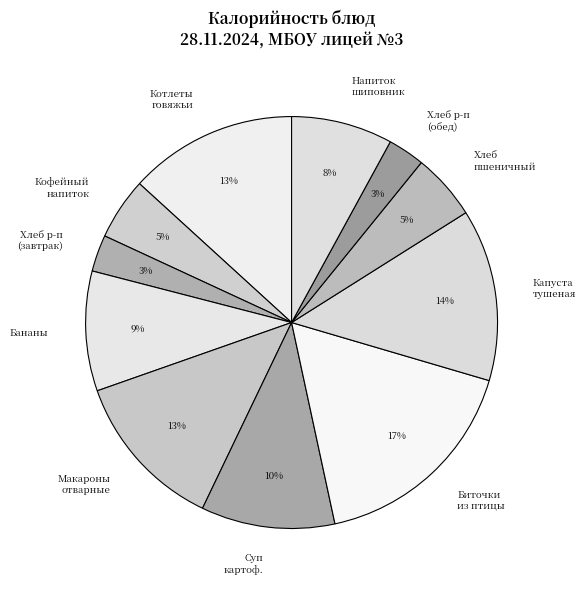

Is there any slice that represents more than half of the pie?

No